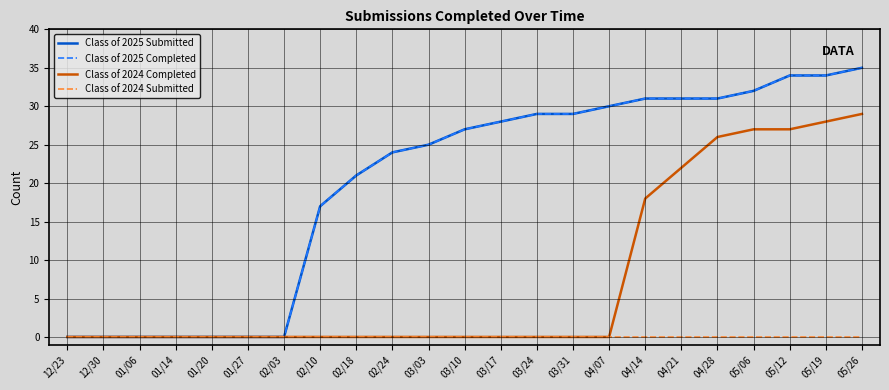

Is this an area chart (filled region under the line)?

No